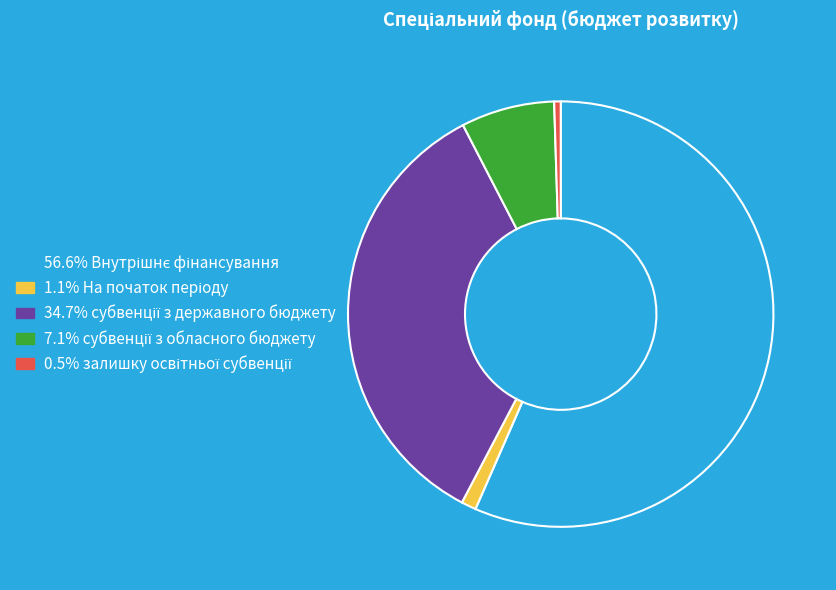

Is there any slice that represents more than half of the pie?

Yes